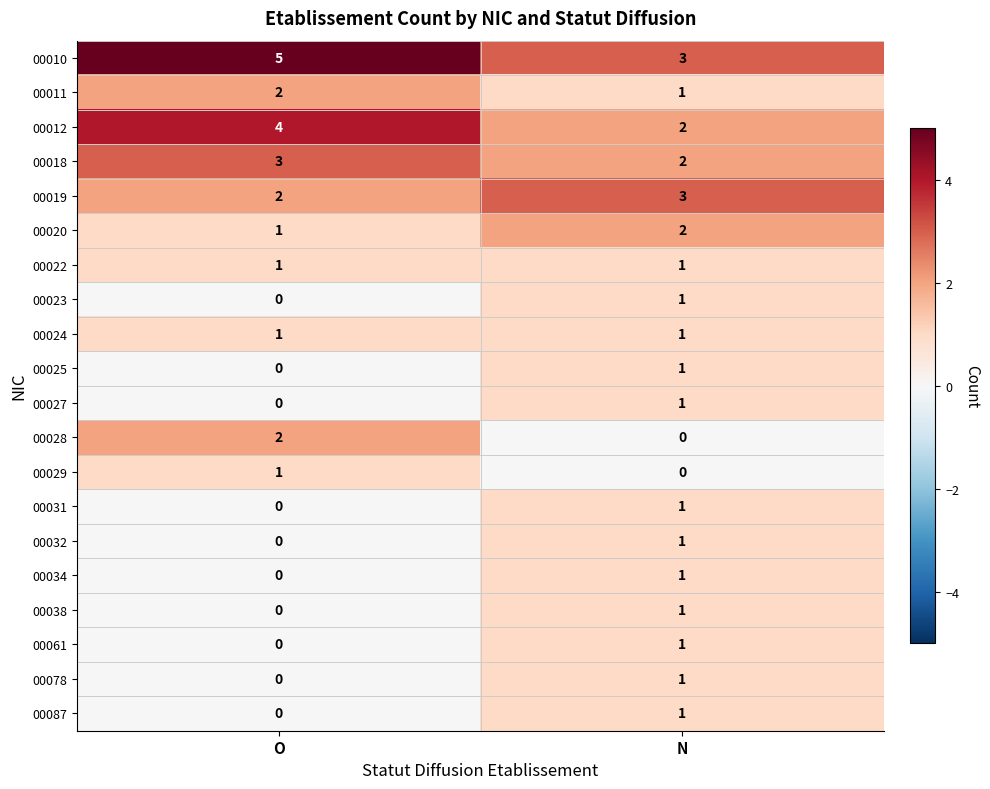

The value of 00019 at O is 1. True or false?

False